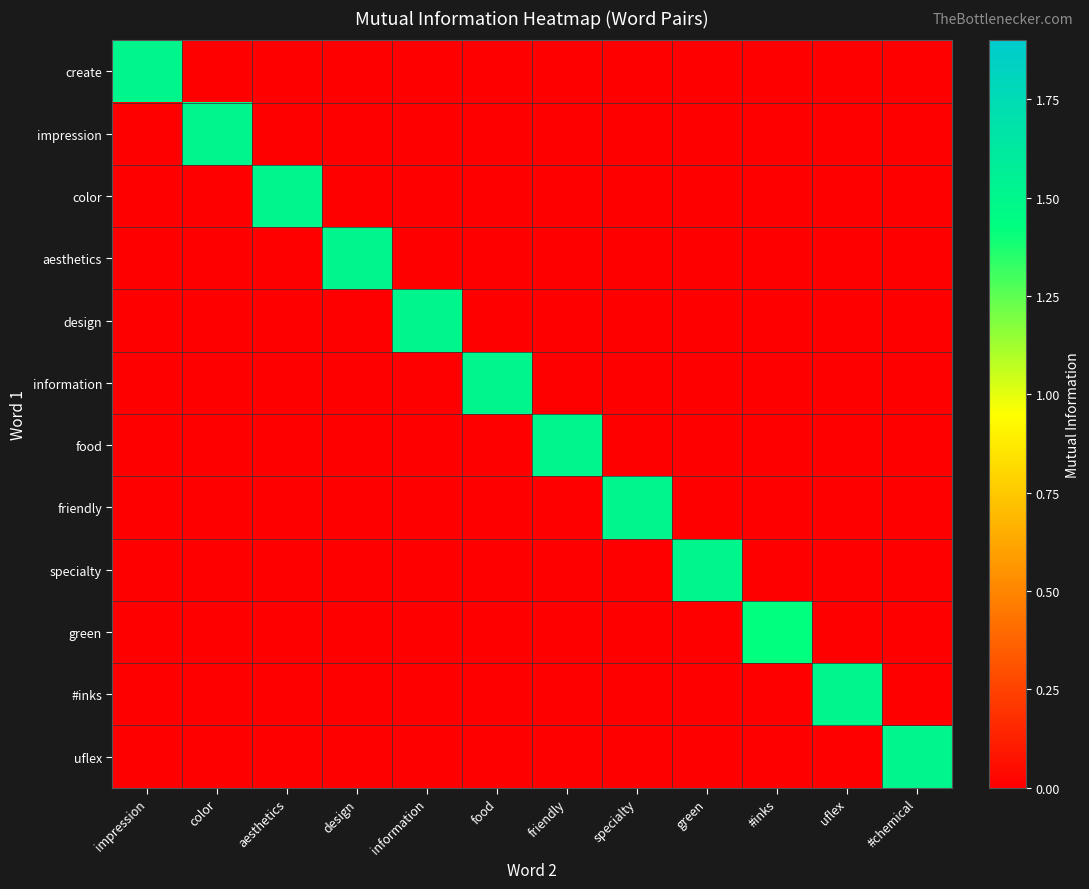

Reading left to right, what are all the values shown in this chart?

create: impression=1.5	color=0.0	aesthetics=0.0	design=0.0	information=0.0	food=0.0	friendly=0.0	specialty=0.0	green=0.0	#inks=0.0	uflex=0.0	#chemical=0.0
impression: impression=0.0	color=1.5	aesthetics=0.0	design=0.0	information=0.0	food=0.0	friendly=0.0	specialty=0.0	green=0.0	#inks=0.0	uflex=0.0	#chemical=0.0
color: impression=0.0	color=0.0	aesthetics=1.5	design=0.0	information=0.0	food=0.0	friendly=0.0	specialty=0.0	green=0.0	#inks=0.0	uflex=0.0	#chemical=0.0
aesthetics: impression=0.0	color=0.0	aesthetics=0.0	design=1.5	information=0.0	food=0.0	friendly=0.0	specialty=0.0	green=0.0	#inks=0.0	uflex=0.0	#chemical=0.0
design: impression=0.0	color=0.0	aesthetics=0.0	design=0.0	information=1.5	food=0.0	friendly=0.0	specialty=0.0	green=0.0	#inks=0.0	uflex=0.0	#chemical=0.0
information: impression=0.0	color=0.0	aesthetics=0.0	design=0.0	information=0.0	food=1.5	friendly=0.0	specialty=0.0	green=0.0	#inks=0.0	uflex=0.0	#chemical=0.0
food: impression=0.0	color=0.0	aesthetics=0.0	design=0.0	information=0.0	food=0.0	friendly=1.5	specialty=0.0	green=0.0	#inks=0.0	uflex=0.0	#chemical=0.0
friendly: impression=0.0	color=0.0	aesthetics=0.0	design=0.0	information=0.0	food=0.0	friendly=0.0	specialty=1.5	green=0.0	#inks=0.0	uflex=0.0	#chemical=0.0
specialty: impression=0.0	color=0.0	aesthetics=0.0	design=0.0	information=0.0	food=0.0	friendly=0.0	specialty=0.0	green=1.5	#inks=0.0	uflex=0.0	#chemical=0.0
green: impression=0.0	color=0.0	aesthetics=0.0	design=0.0	information=0.0	food=0.0	friendly=0.0	specialty=0.0	green=0.0	#inks=1.4	uflex=0.0	#chemical=0.0
#inks: impression=0.0	color=0.0	aesthetics=0.0	design=0.0	information=0.0	food=0.0	friendly=0.0	specialty=0.0	green=0.0	#inks=0.0	uflex=1.5	#chemical=0.0
uflex: impression=0.0	color=0.0	aesthetics=0.0	design=0.0	information=0.0	food=0.0	friendly=0.0	specialty=0.0	green=0.0	#inks=0.0	uflex=0.0	#chemical=1.5